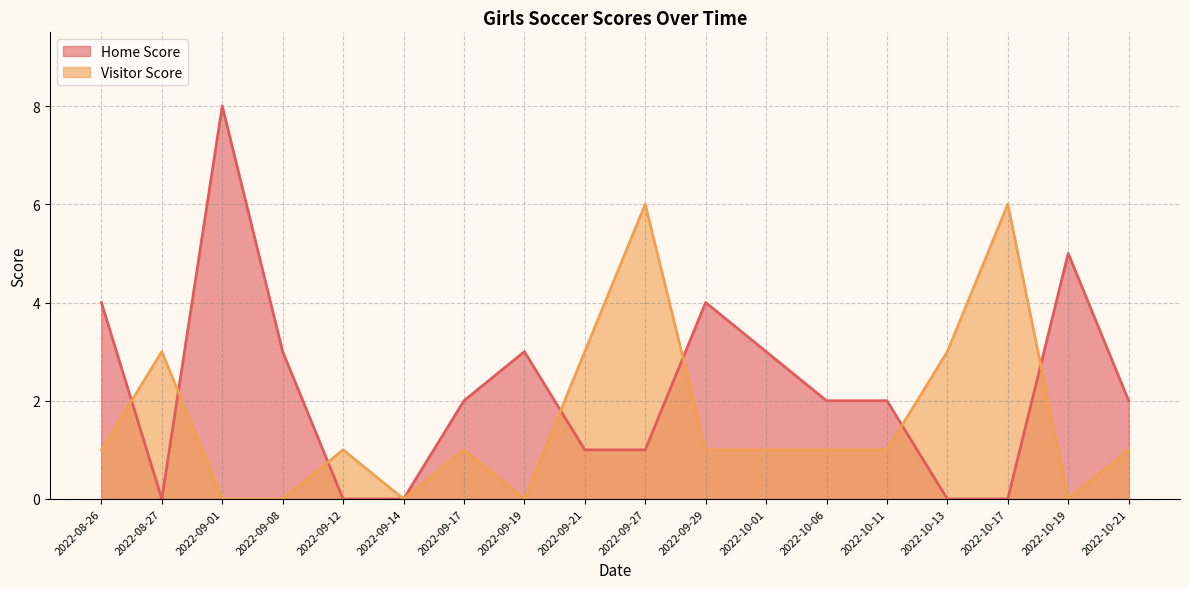

What is the total value across all series at 2022-10-06?

3